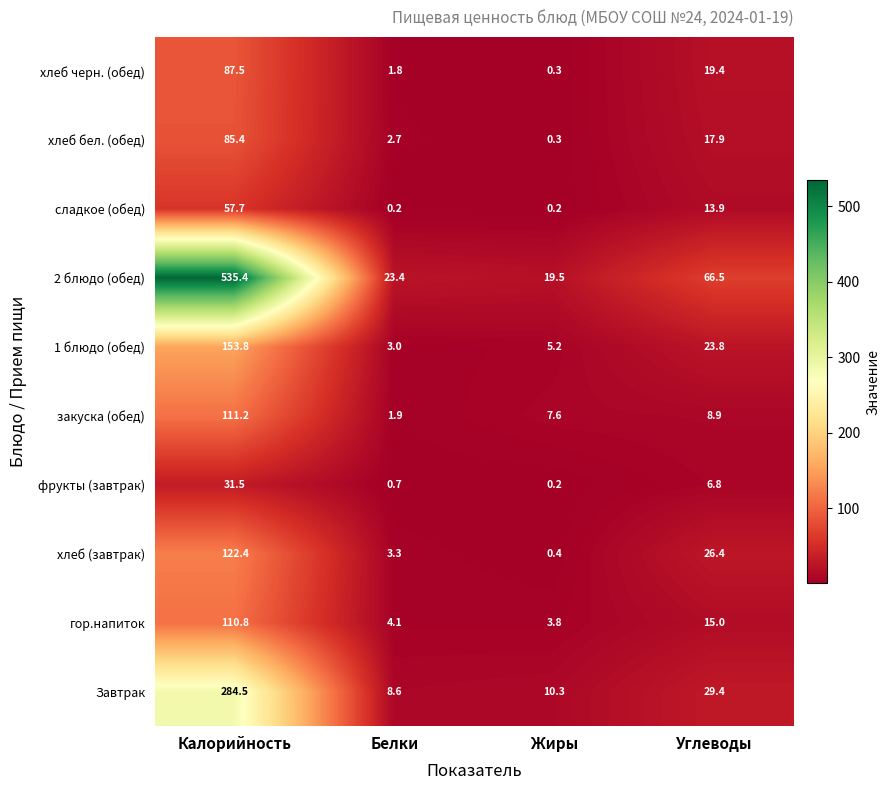

Rank the series by their maximum value, from lowest to highest.

фрукты (завтрак), сладкое (обед), хлеб бел. (обед), хлеб черн. (обед), гор.напиток, закуска (обед), хлеб (завтрак), 1 блюдо (обед), Завтрак, 2 блюдо (обед)